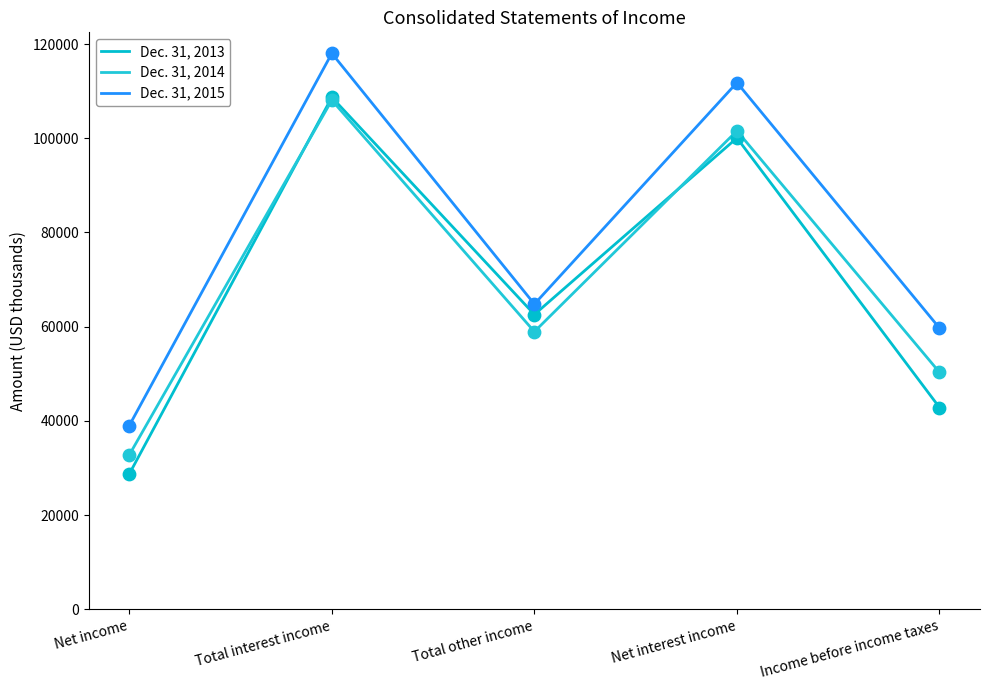

At how many categories does at least one series exceed 105876?

2